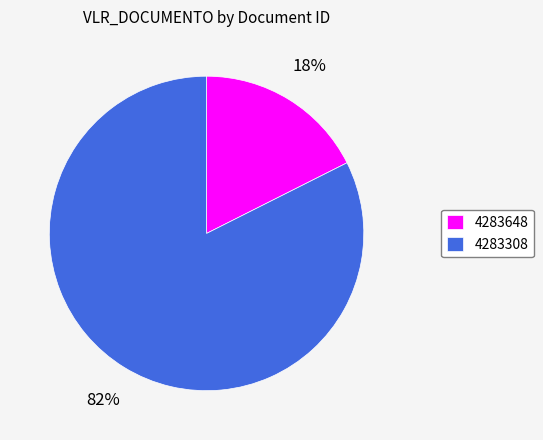

To the nearest percent, what is the combined percentage of 4283308 and 4283648?

100%